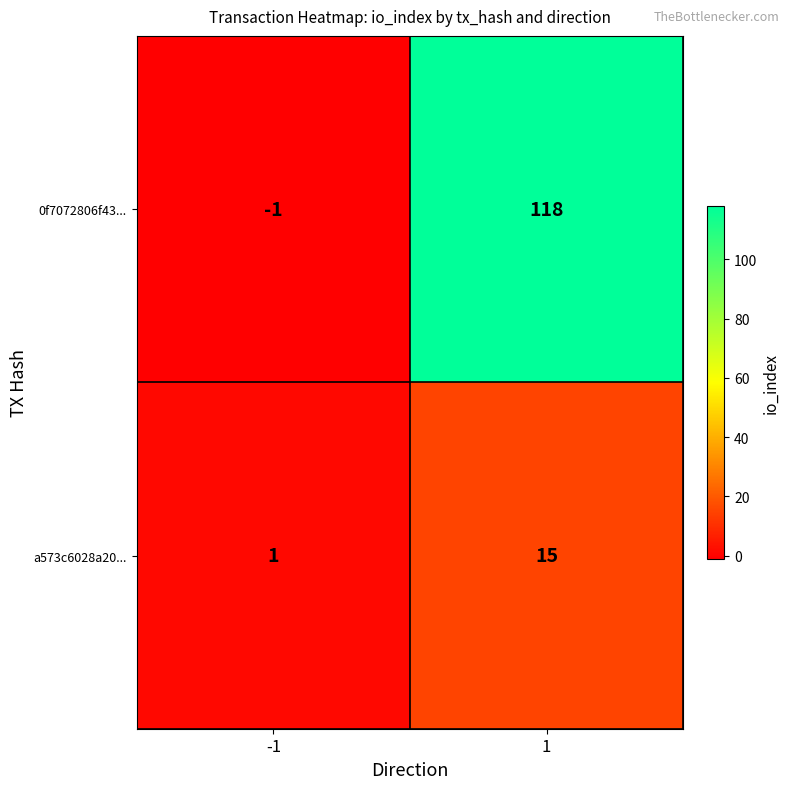

What is the spread (max minus min) of values at -1?

2